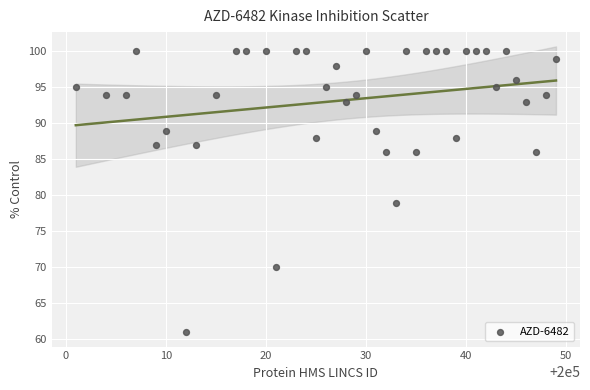

What is the range of X values (max minus min)?

48